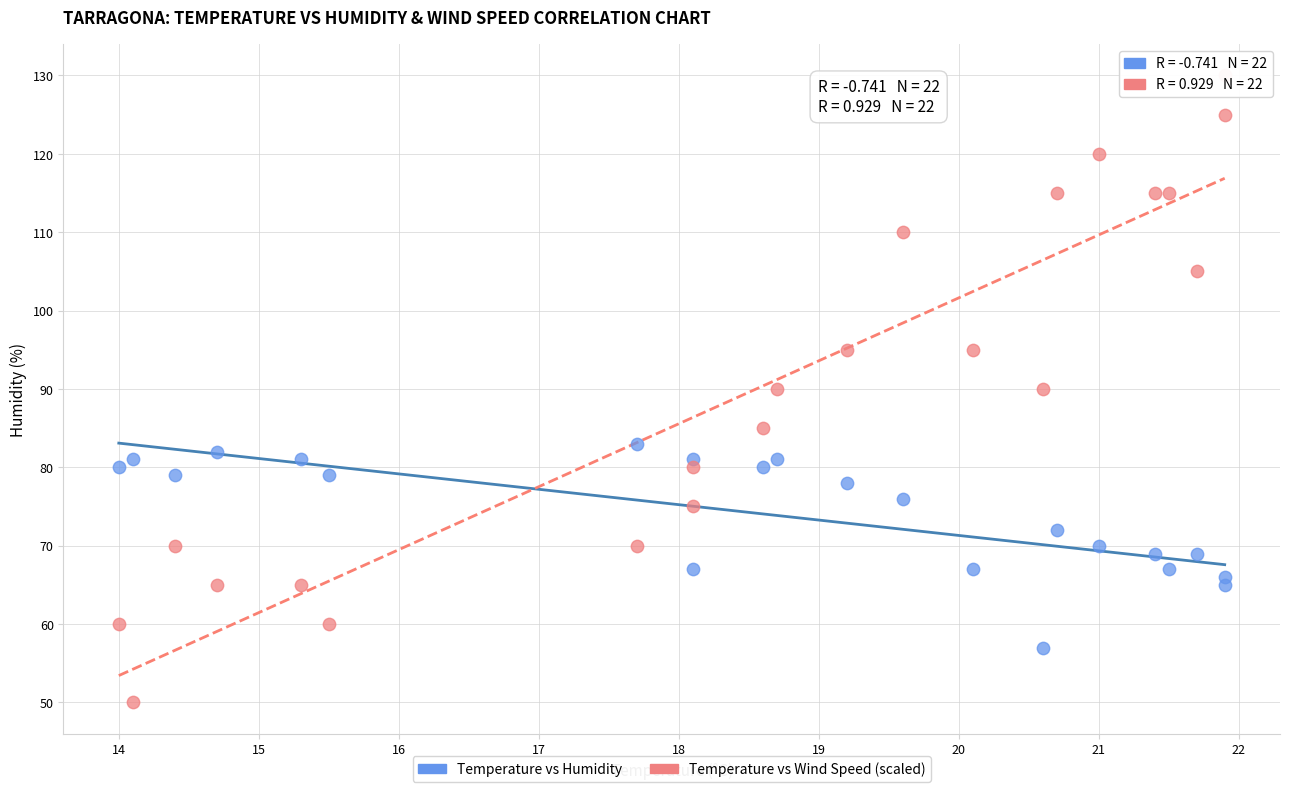

Which series contains the lowest Y value?

Temperature vs Wind Speed (scaled)